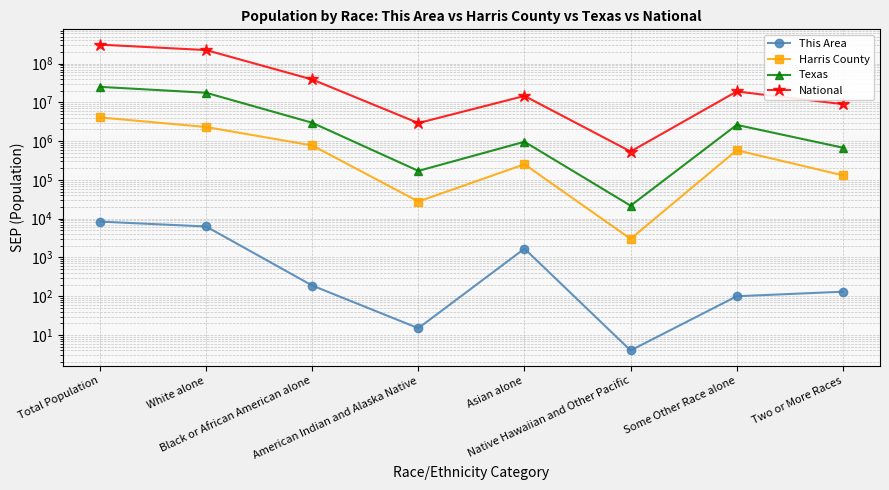

Reading left to right, what are all the values shown in this chart?

This Area: Total Population=8423	White alone=6295	Black or African American alone=189	American Indian and Alaska Native=15	Asian alone=1689	Native Hawaiian and Other Pacific=4	Some Other Race alone=100	Two or More Races=131
Harris County: Total Population=4092459	White alone=2318256	Black or African American alone=775492	American Indian and Alaska Native=27763	Asian alone=253032	Native Hawaiian and Other Pacific=3018	Some Other Race alone=583566	Two or More Races=131332
Texas: Total Population=25145561	White alone=17701552	Black or African American alone=2979598	American Indian and Alaska Native=170972	Asian alone=964596	Native Hawaiian and Other Pacific=21656	Some Other Race alone=2628186	Two or More Races=679001
National: Total Population=308745538	White alone=223553265	Black or African American alone=38929319	American Indian and Alaska Native=2932248	Asian alone=14674252	Native Hawaiian and Other Pacific=540013	Some Other Race alone=19107368	Two or More Races=9009073